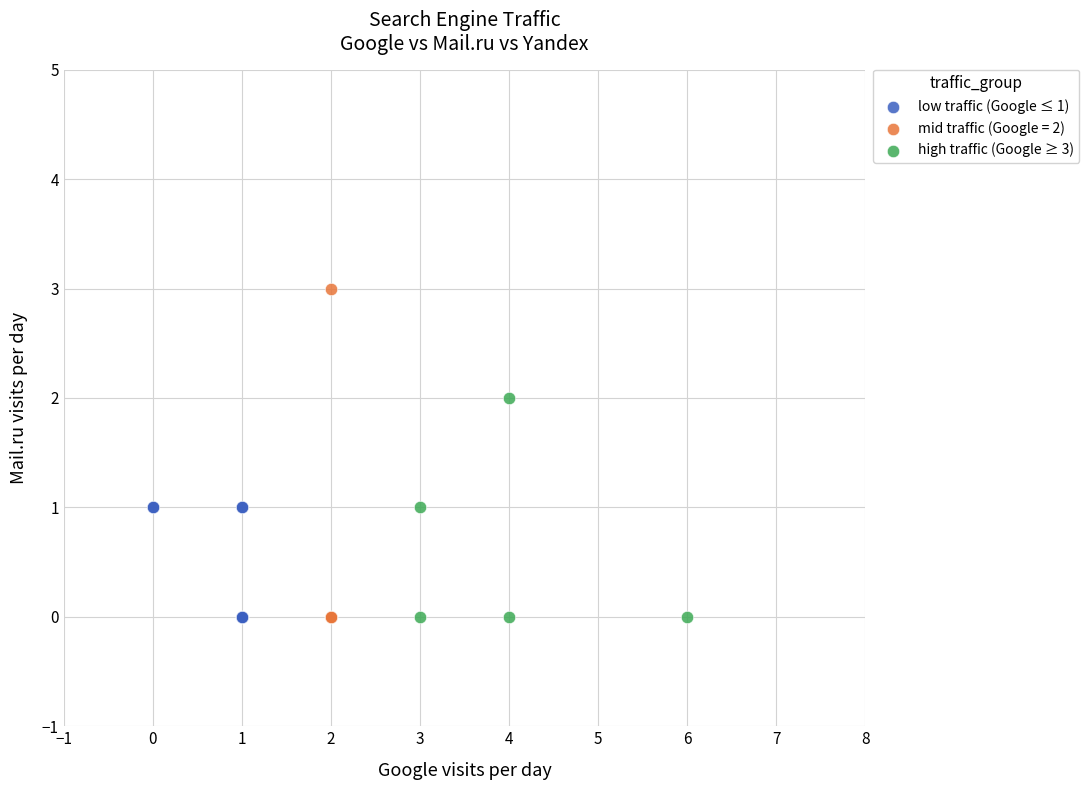

Which series has the widest spread of Y values?

mid traffic (Google = 2)